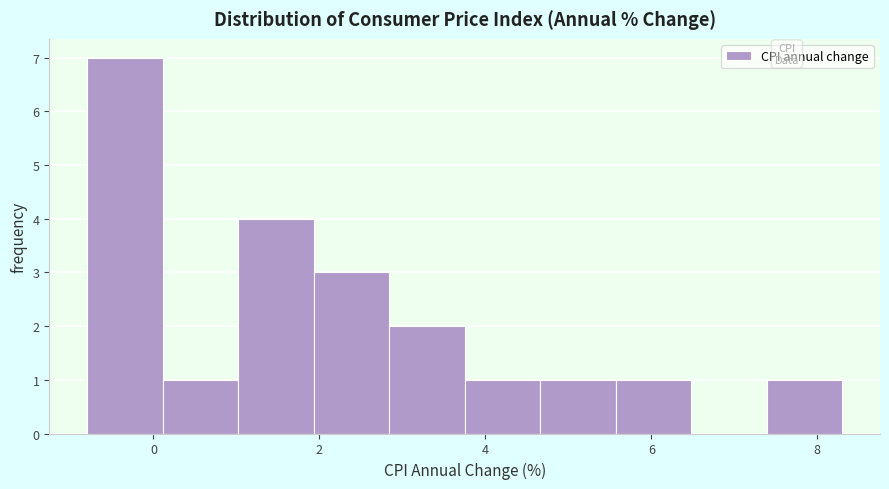

Reading left to right, list every bar in this chart as the range it spans on the x-axis followed by its height. Neither the bar edges nor the heights are printed on the chart, so give them approximately, as read against the axes.

-0.8 to 0.2: 7
0.2 to 1.0: 1
1.0 to 2.0: 4
2.0 to 2.8: 3
2.8 to 3.8: 2
3.8 to 4.6: 1
4.6 to 5.6: 1
5.6 to 6.4: 1
6.4 to 7.4: 0
7.4 to 8.4: 1